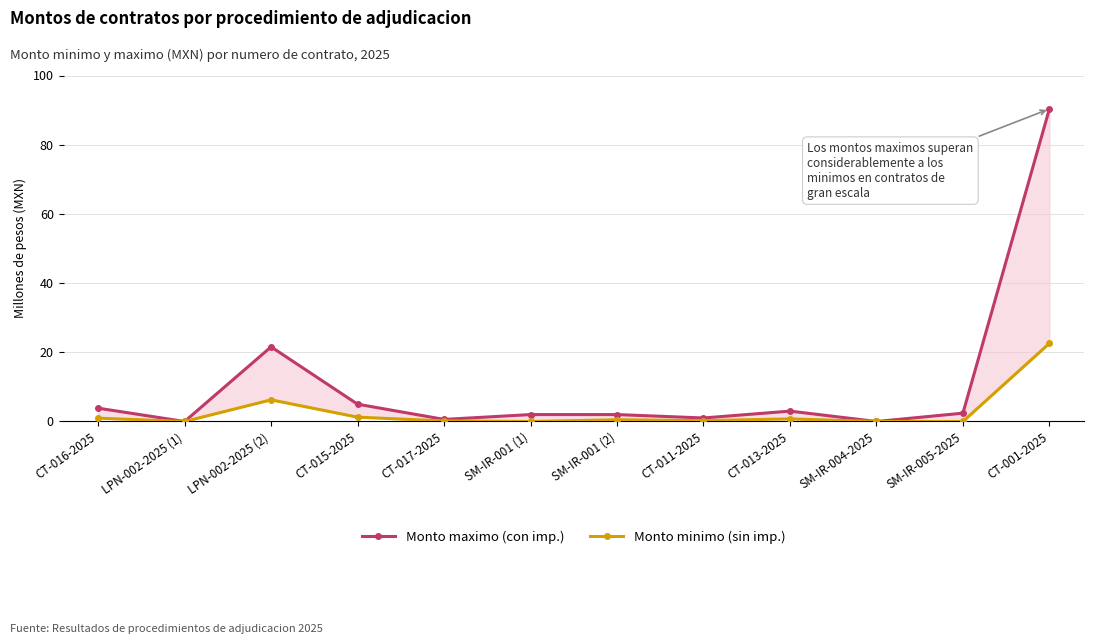

Where is Monto maximo (con imp.) nearest to the value 45?

LPN-002-2025 (2)